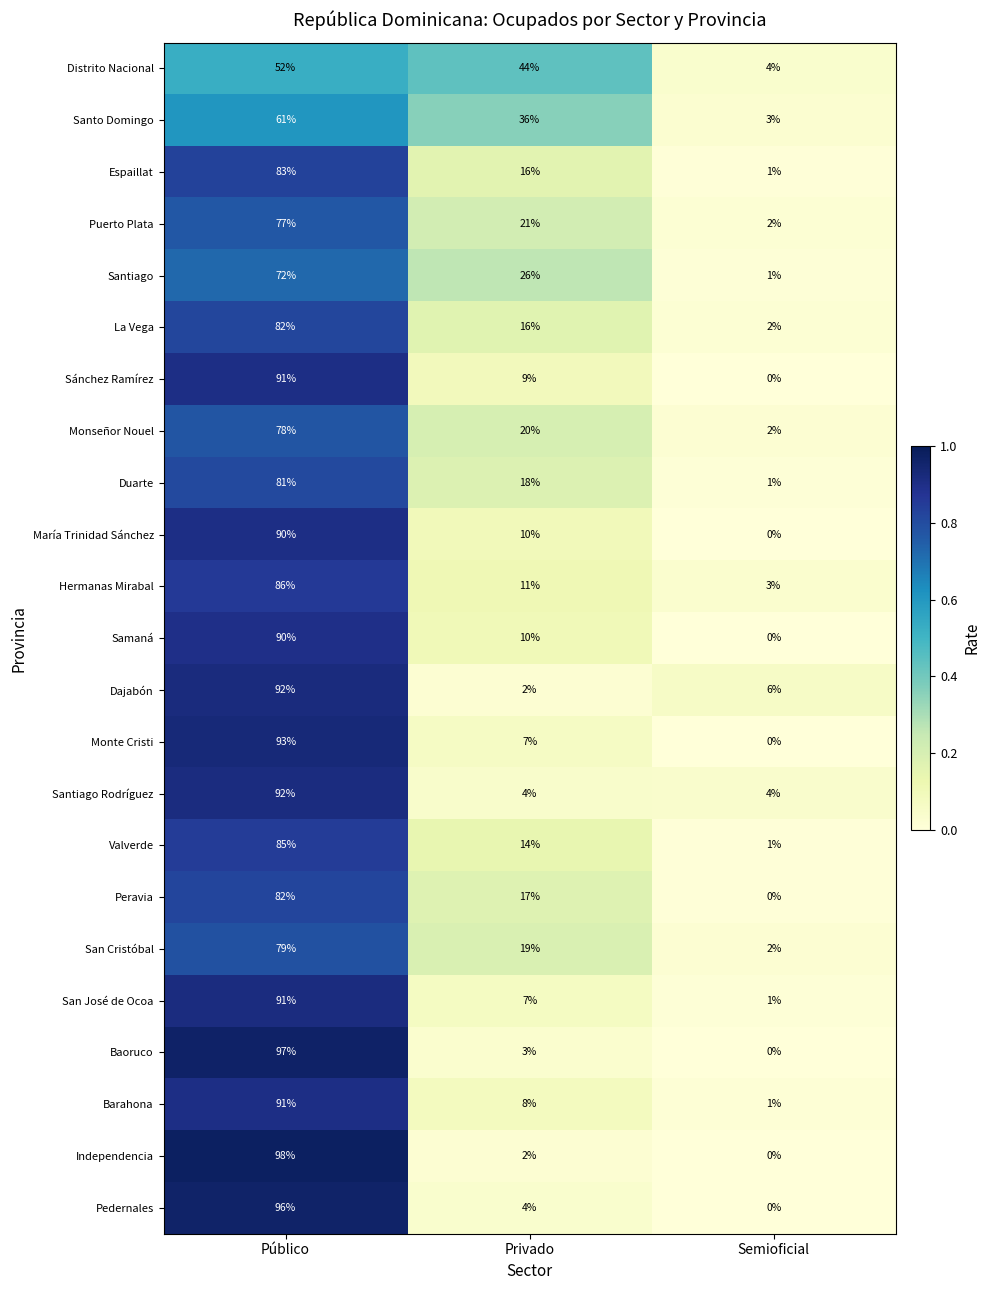

Count the number of categories in the chart.

3